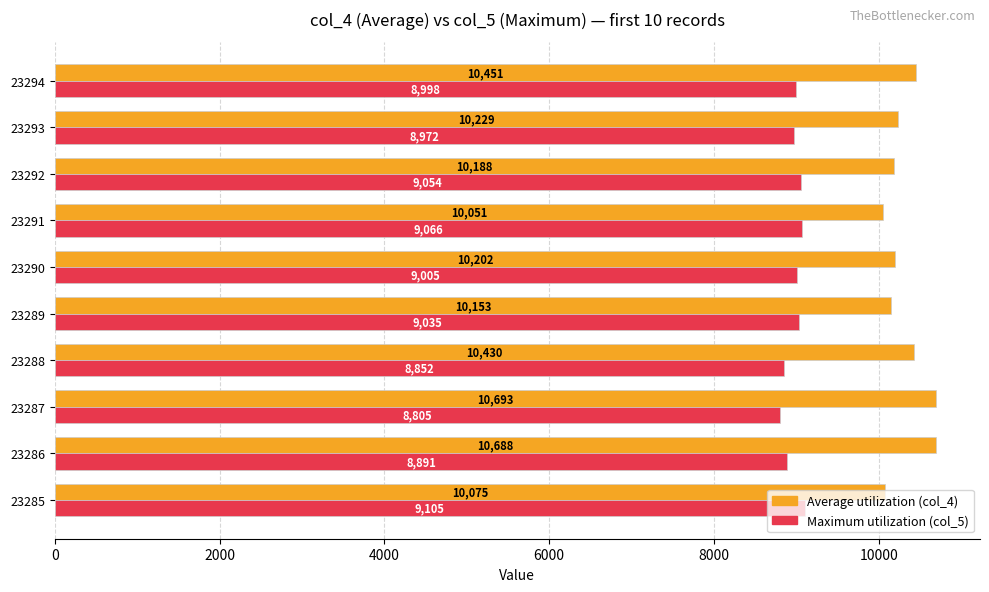

What is the sum of the Average utilization (col_4) values at 23294 and 23291?

20502